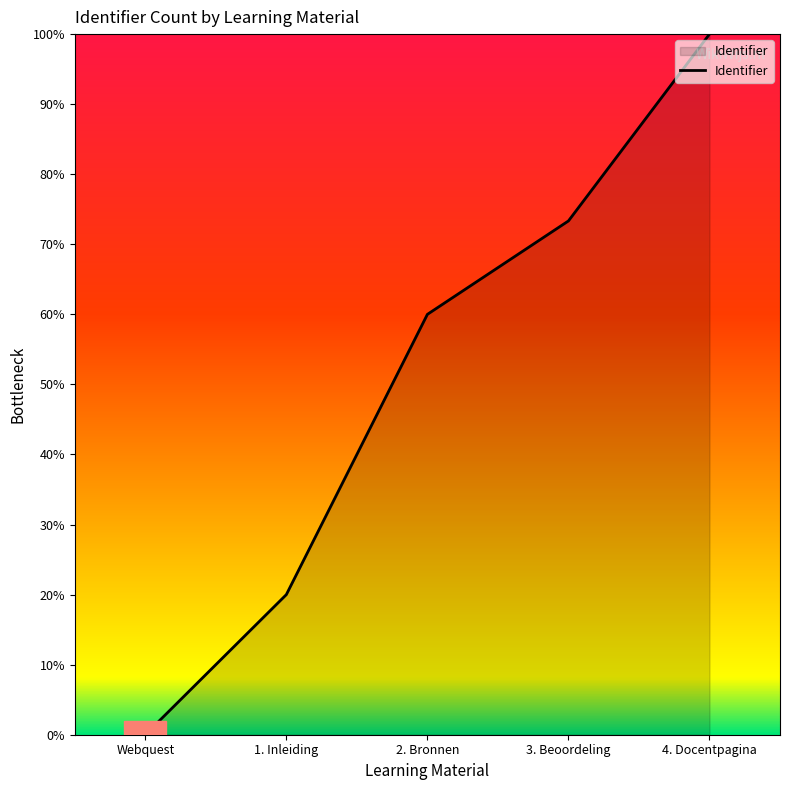

Reading left to right, what are all the values shown in this chart?

0.0	20.0	60.0	73.3	100.0